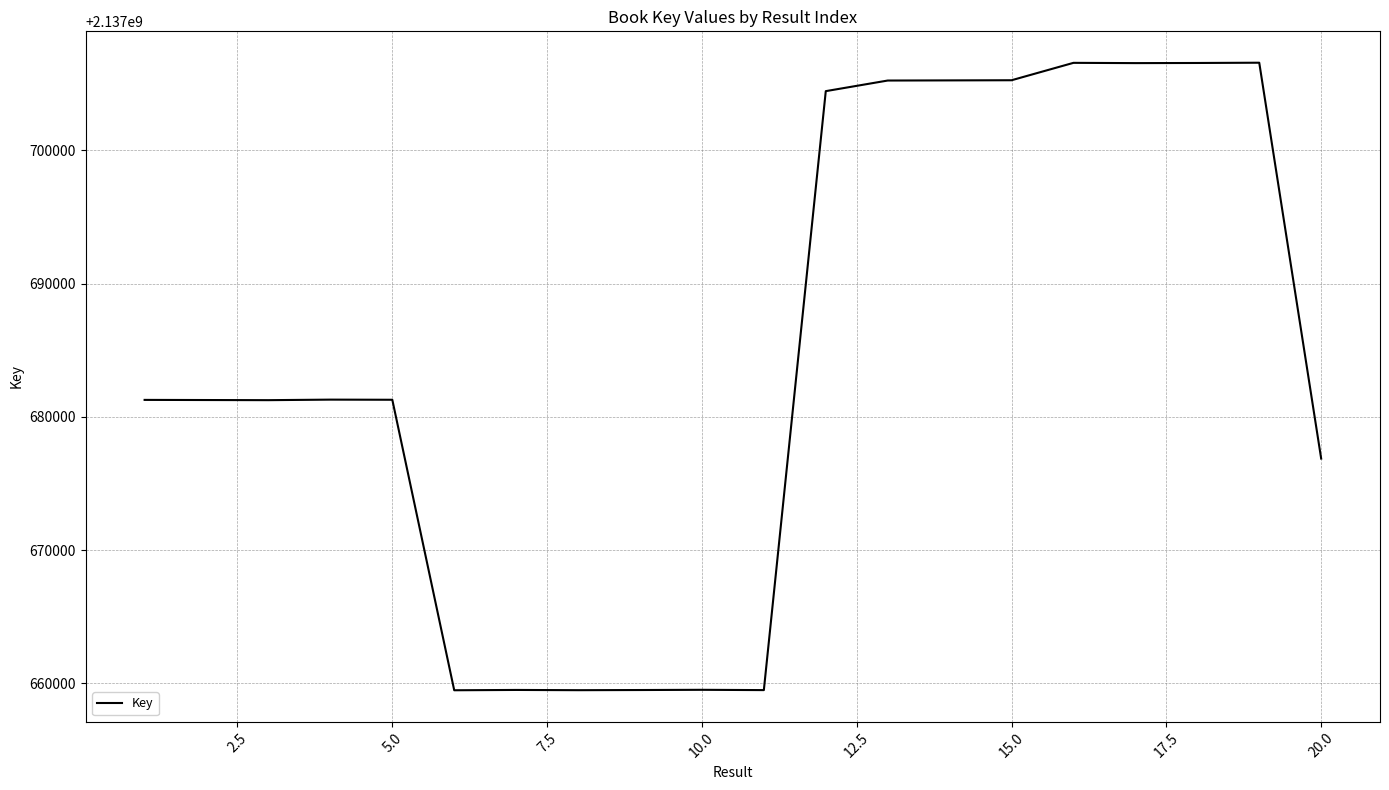

What is the greatest value displayed?

2137706580